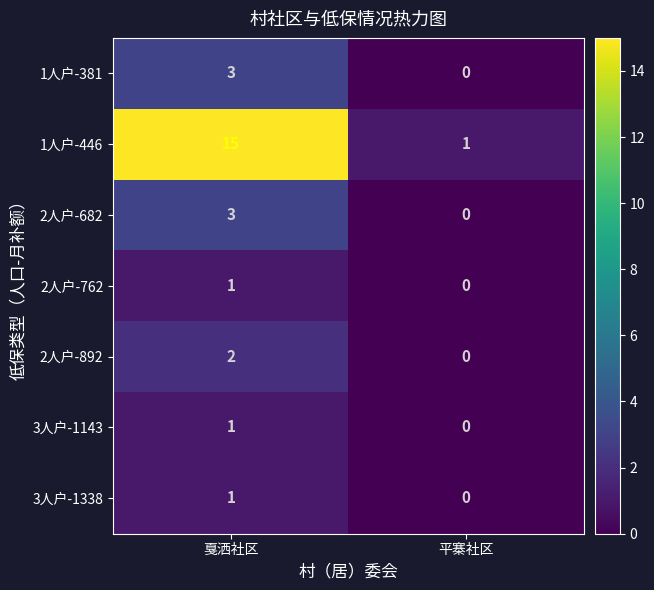

Reading right to left, list all the values displayed in this chart.

1人户-381: 0	3
1人户-446: 1	15
2人户-682: 0	3
2人户-762: 0	1
2人户-892: 0	2
3人户-1143: 0	1
3人户-1338: 0	1